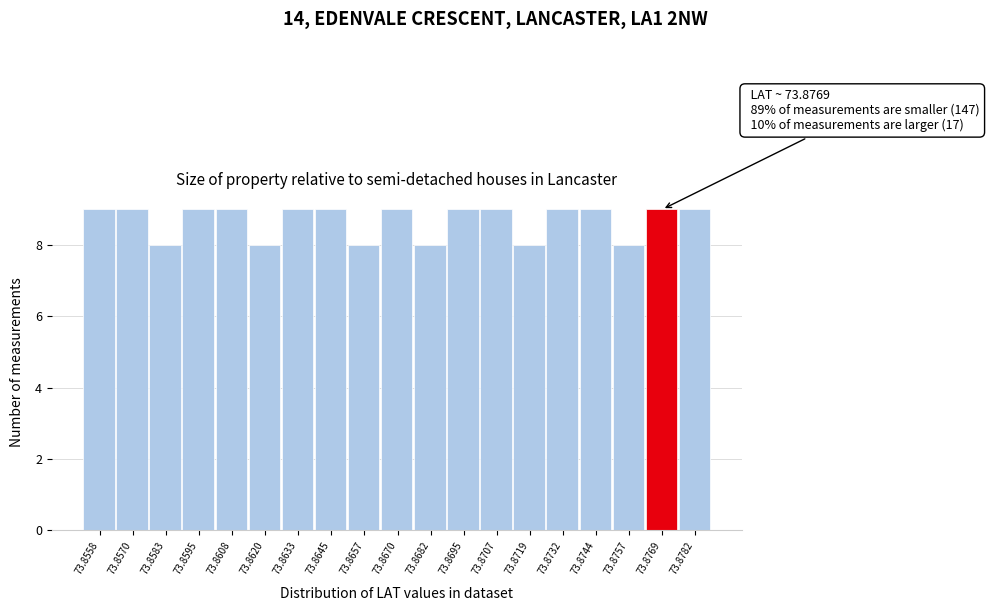

Reading right to left, what are all the values shown in this chart?

9	9	8	9	9	8	9	9	8	9	8	9	9	8	9	9	8	9	9